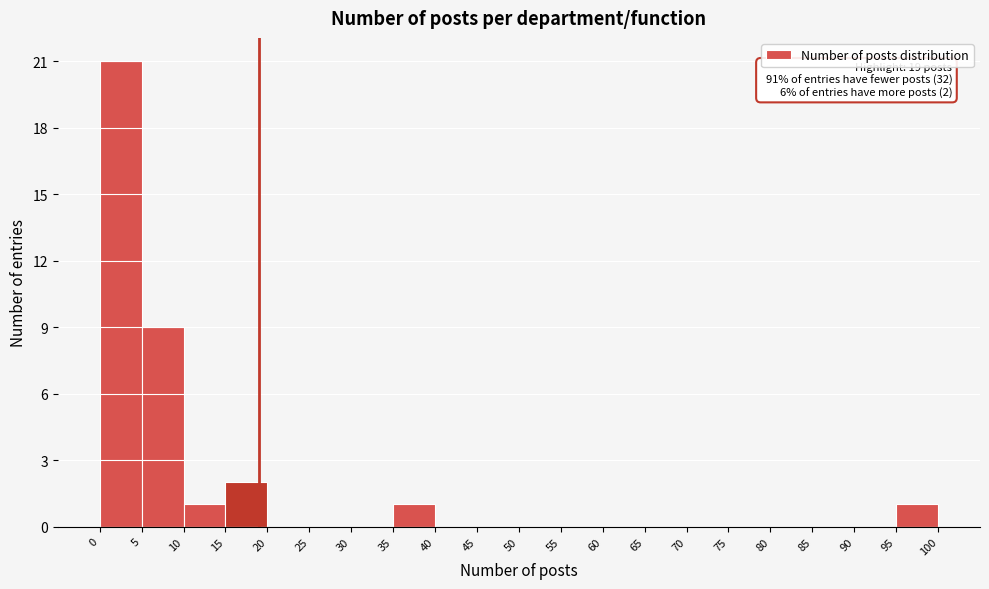

Which range on the x-axis has the tallest bar?

0 to 5